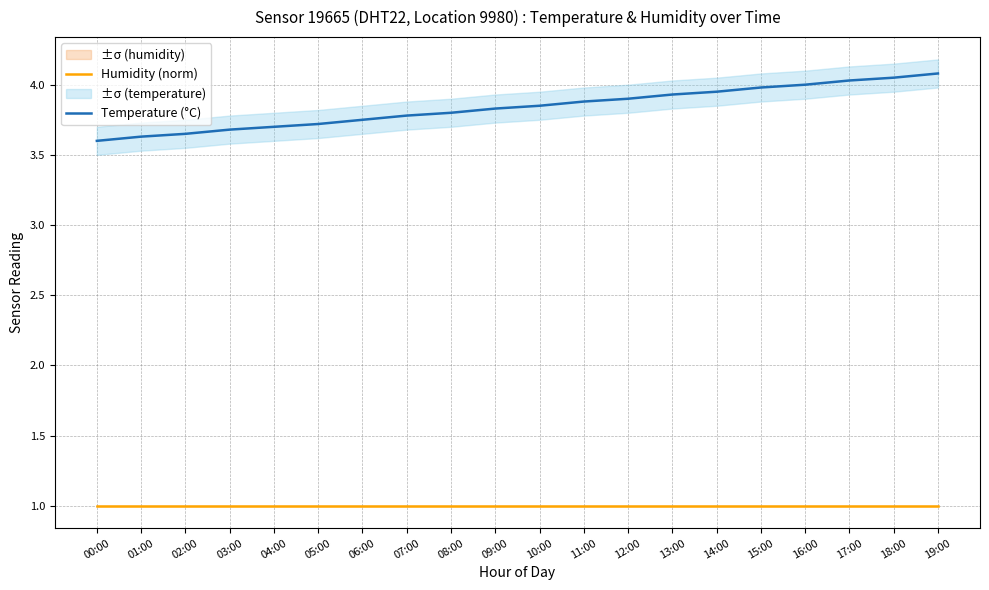

At which category is the sum across all series the highest?

19:00